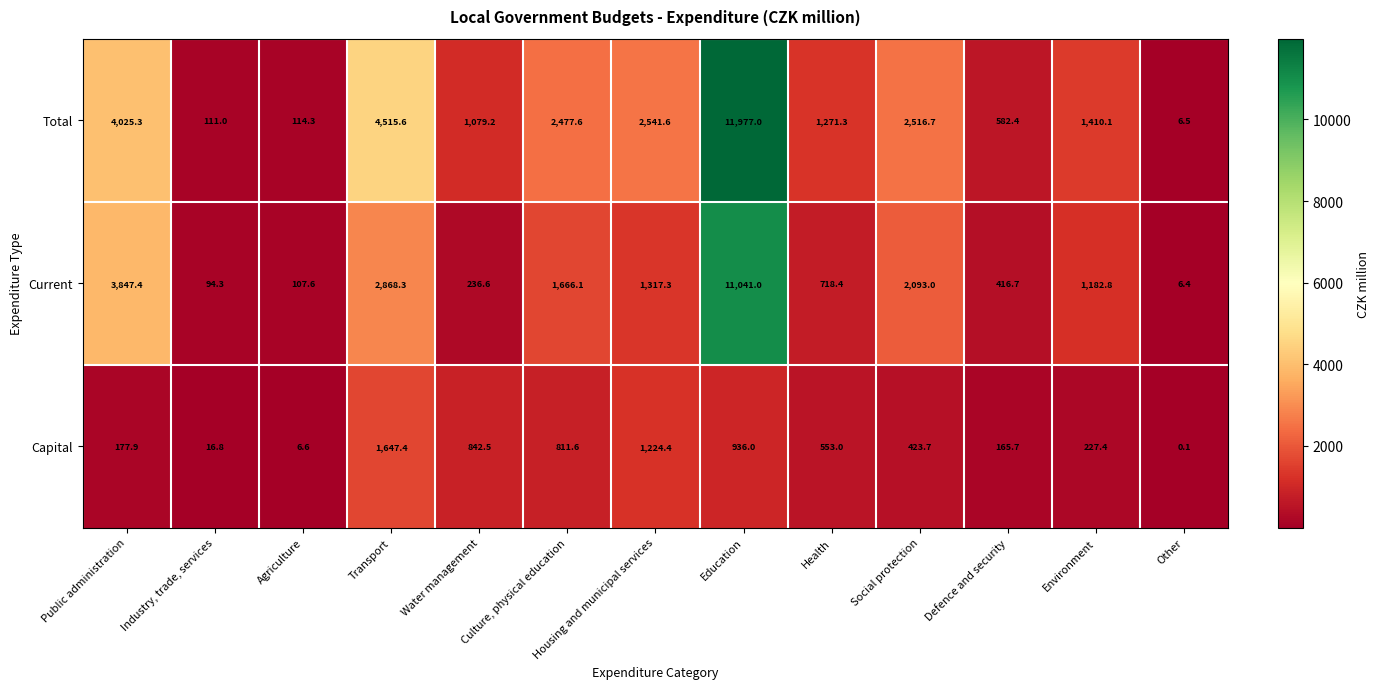

Count the number of data series in this chart.

3